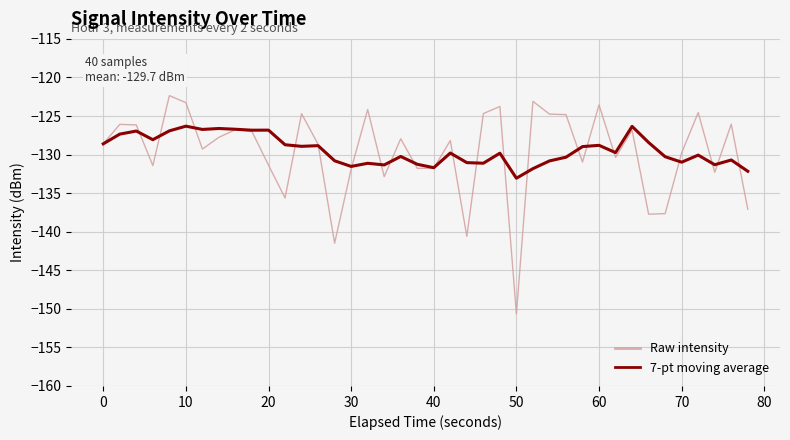

Rank the series by their maximum value, from lowest to highest.

7-pt moving average, Raw intensity